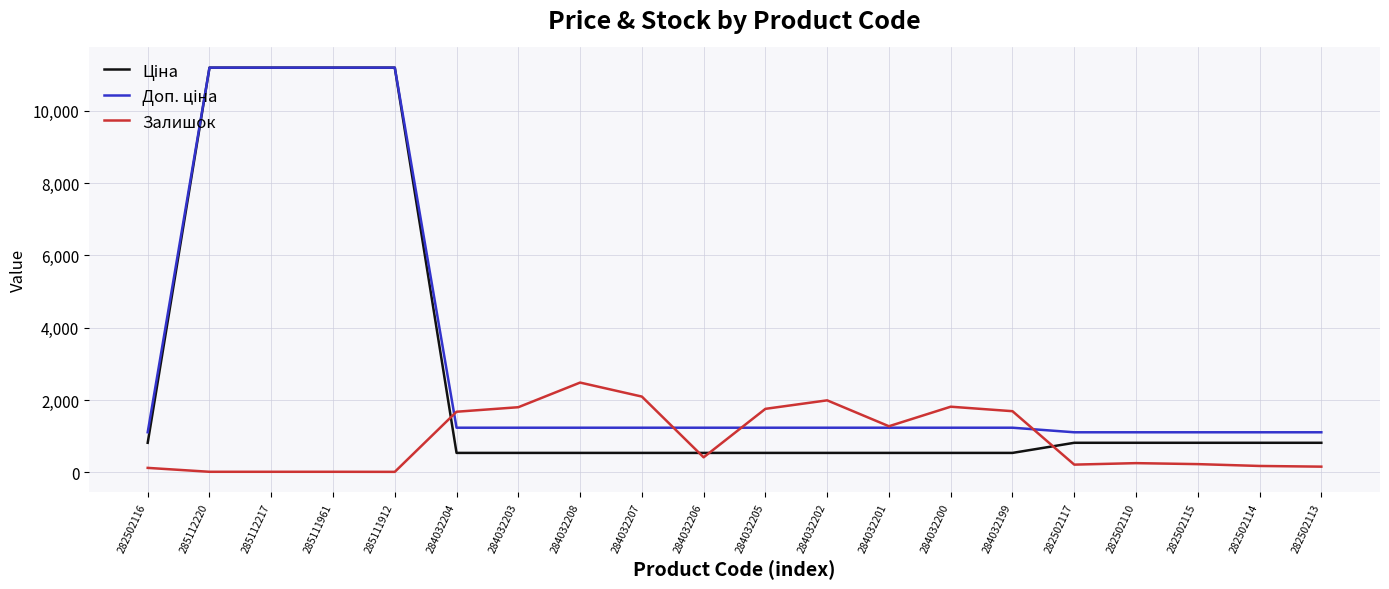

At which label does Залишок first exceed 417?

284032204